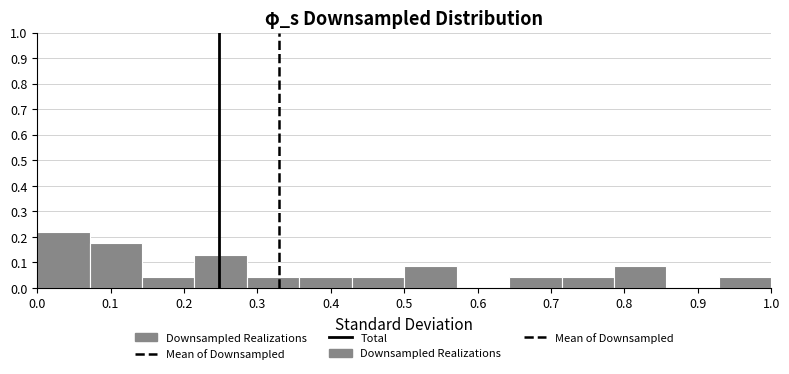

Over which range of the x-axis is the bar tallest?

0.00 to 0.07